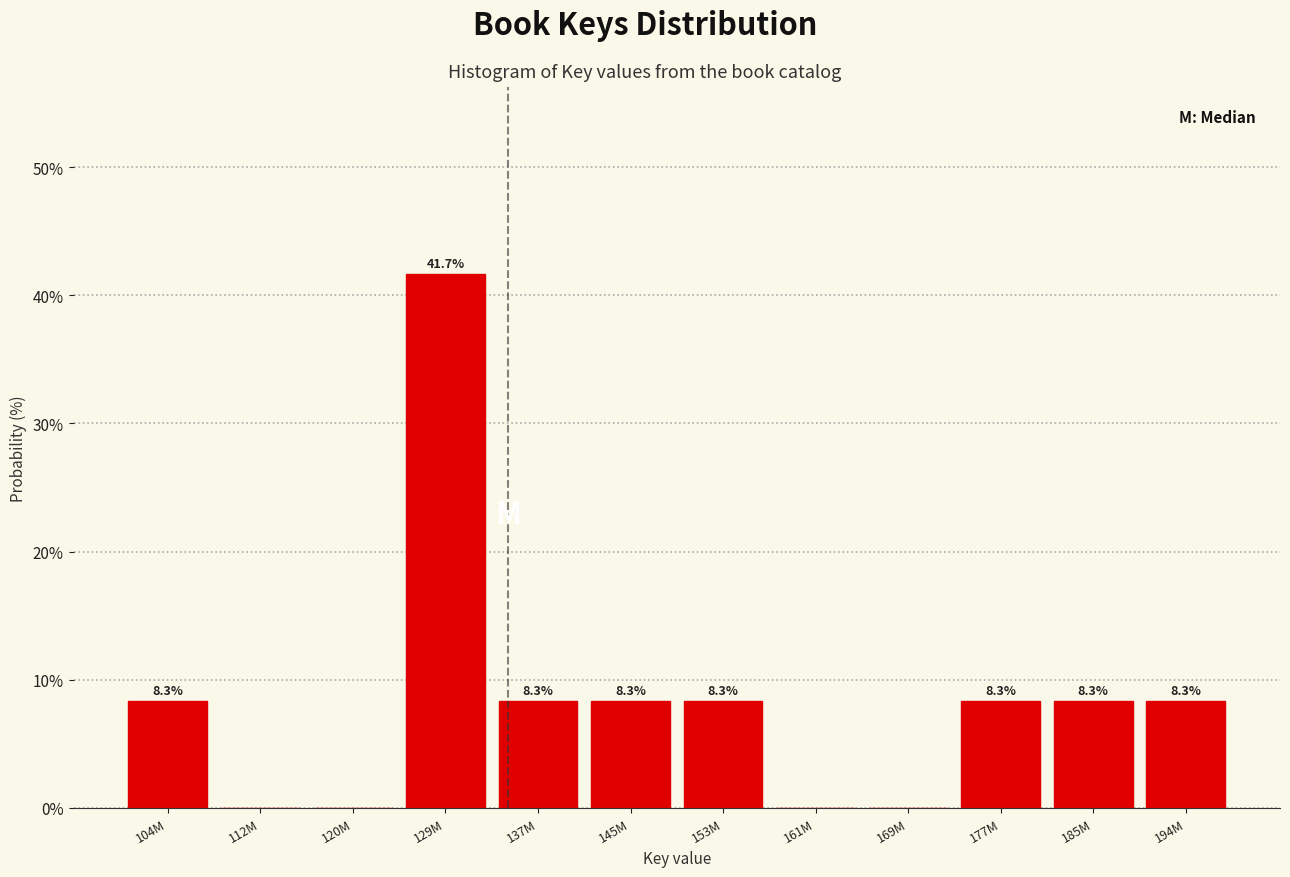

Reading left to right, what are all the values shown in this chart?

104M=8.3	112M=0.0	120M=0.0	129M=41.7	137M=8.3	145M=8.3	153M=8.3	161M=0.0	169M=0.0	177M=8.3	185M=8.3	194M=8.3